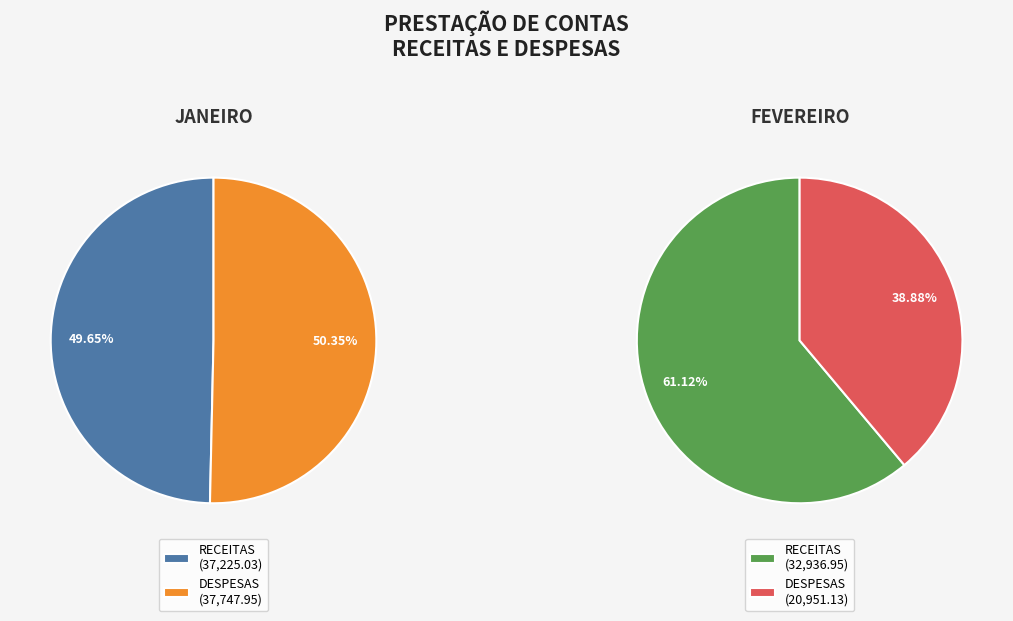

How many slices are in this pie chart?

2